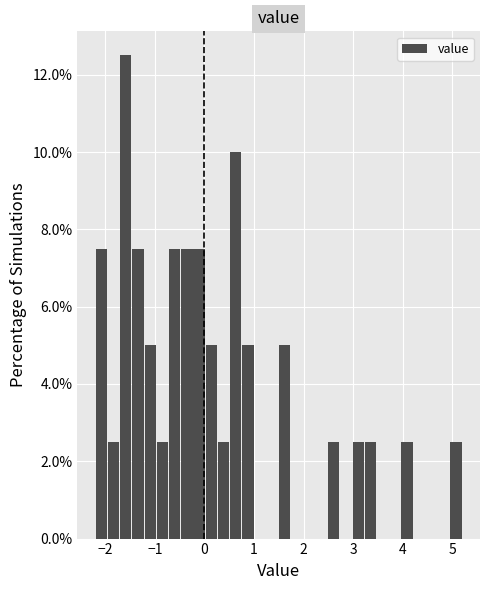

Around what value on the x-axis is the tallest bar? Give the approximate position of its centre, as read against the axis.

-1.6